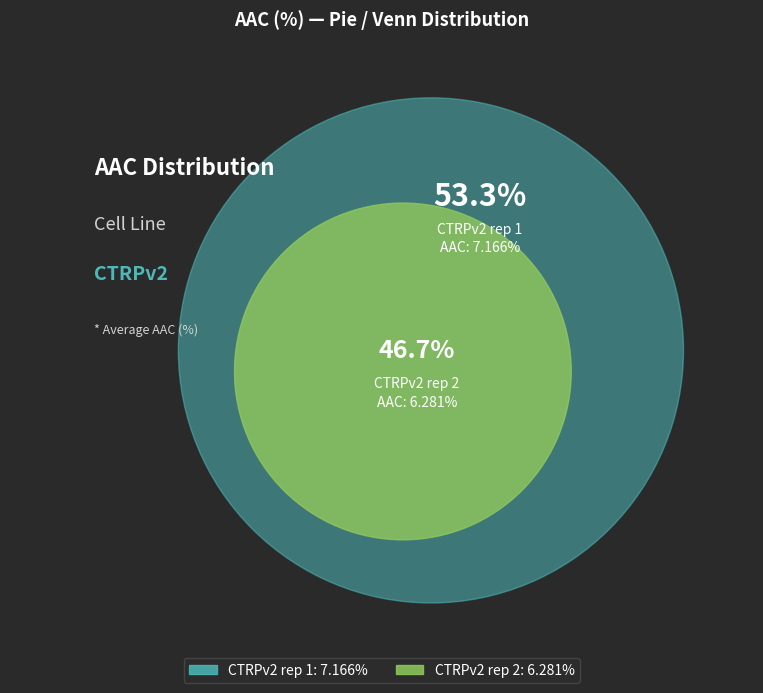

Do CTRPv2 rep 1 and CTRPv2 rep 2 together represent more than half of the pie?

Yes